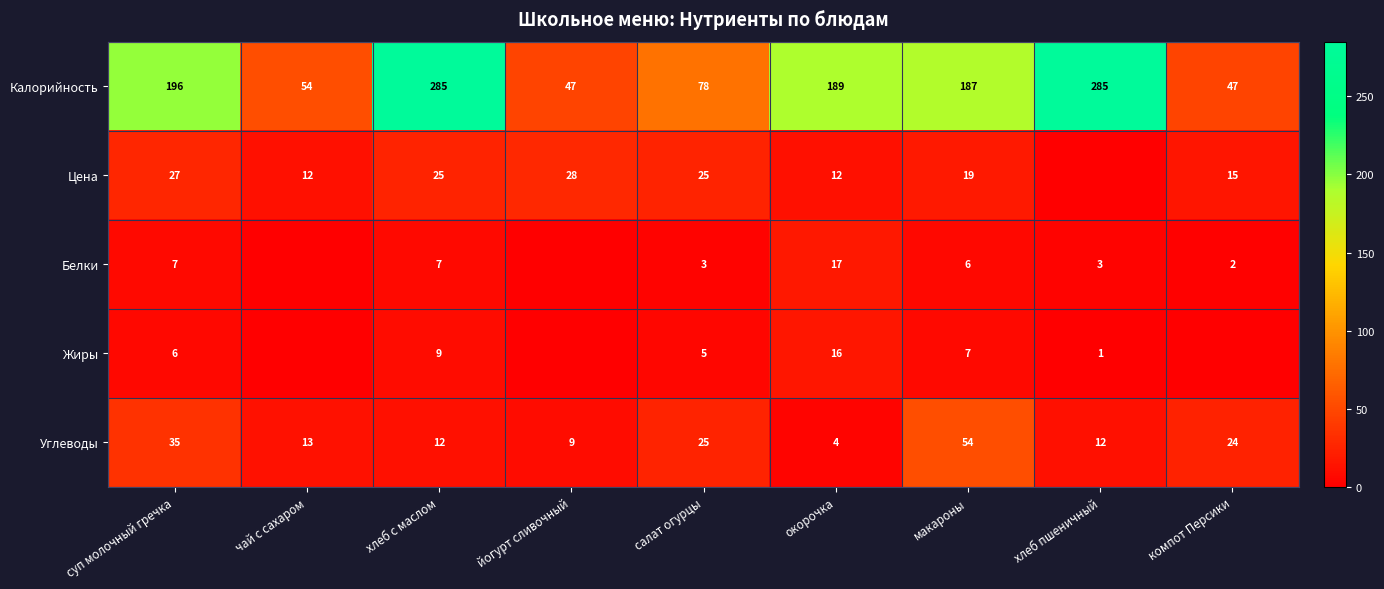

Rank the series at хлеб с маслом from highest to lowest value.

Калорийность, Цена, Углеводы, Жиры, Белки